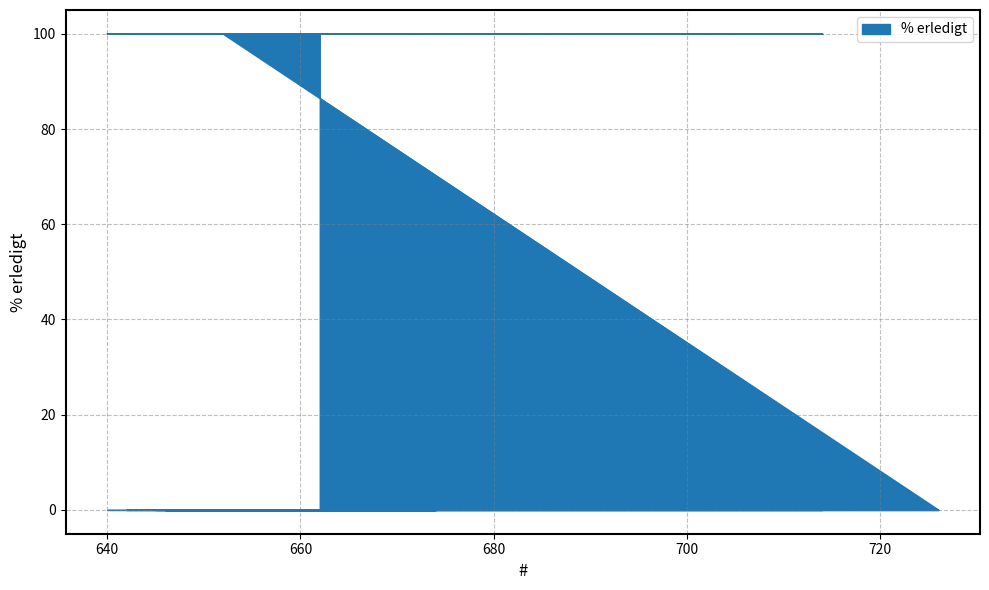

What position from the right is 656?

17